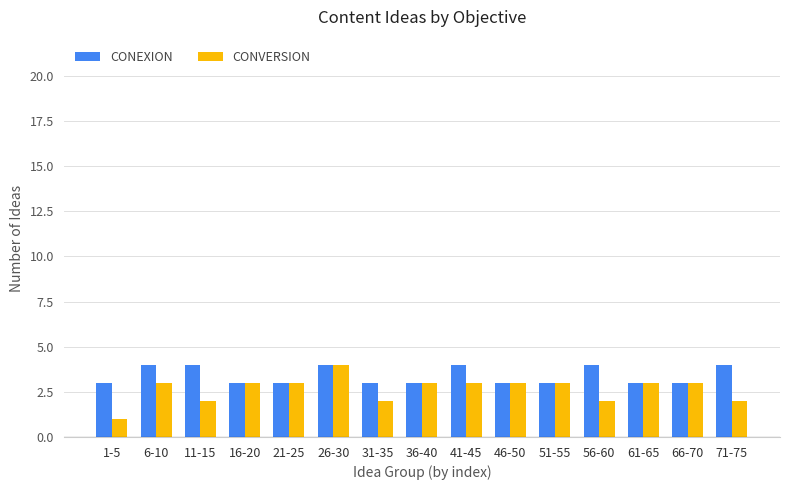

What is the maximum value for CONEXION?

4